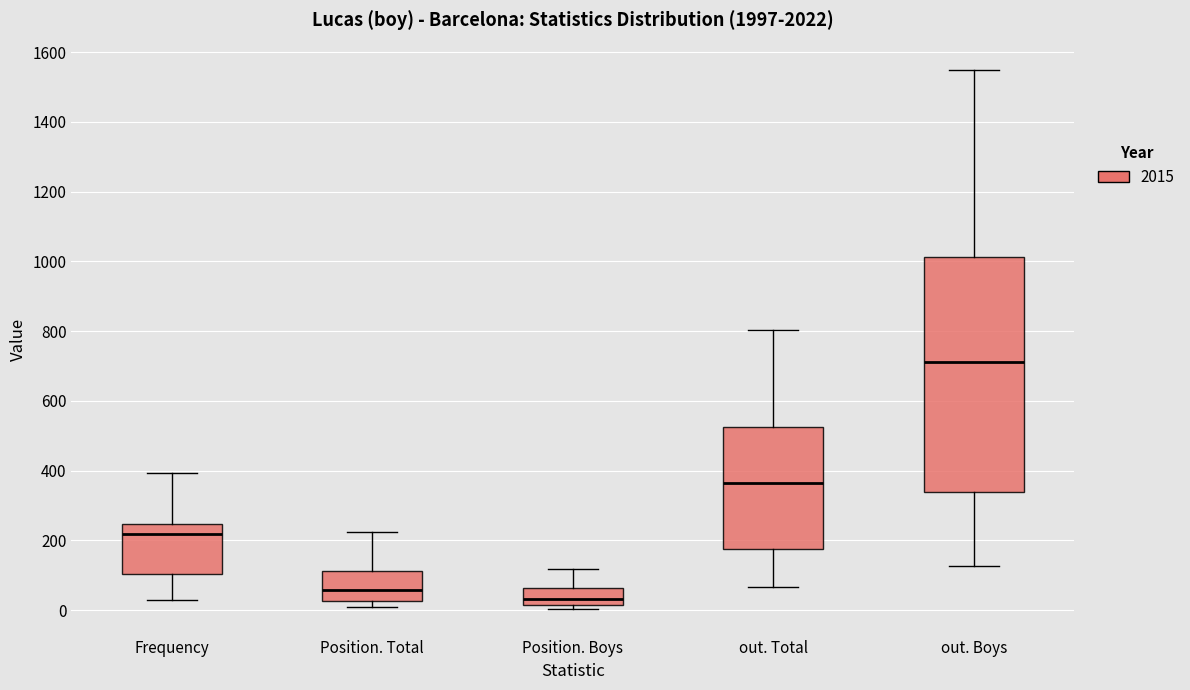

Comparing the boxes themselves (not the whiskers), which one is the tallest?

out. Boys